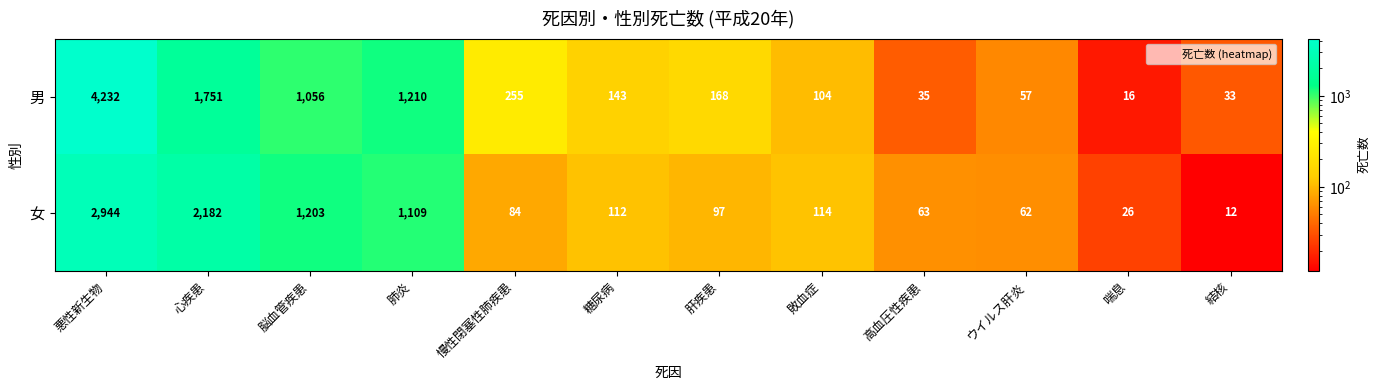

What is the difference between the highest and lowest values at ウイルス肝炎?

5